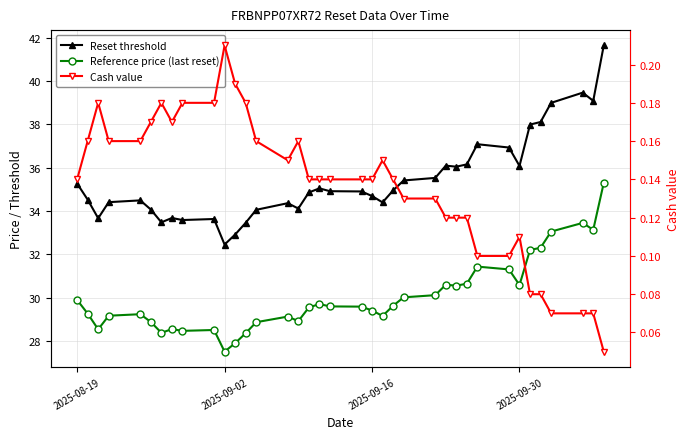

How many distinct data groups are displayed?

3